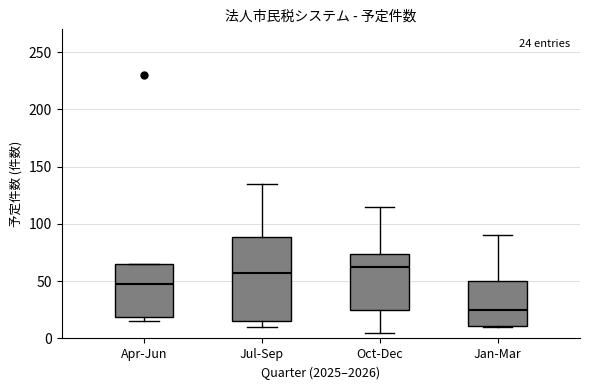

Which box has the lowest median line?

Jan-Mar